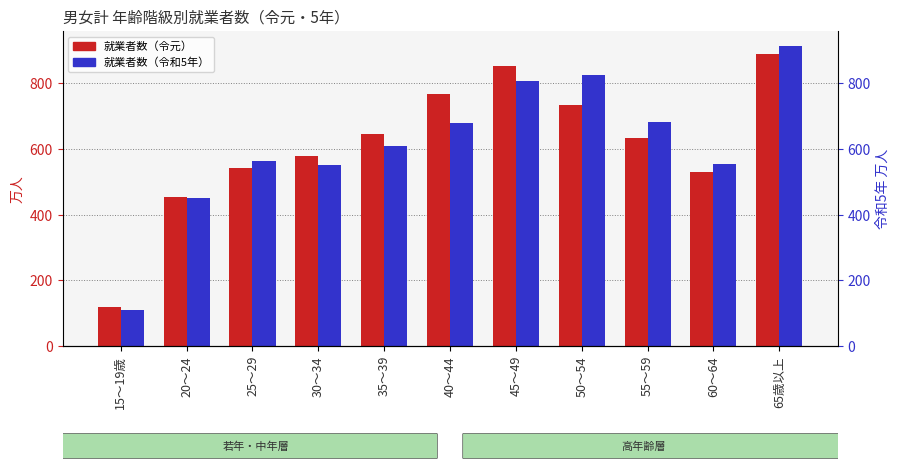

How many bars are there in each group?

2